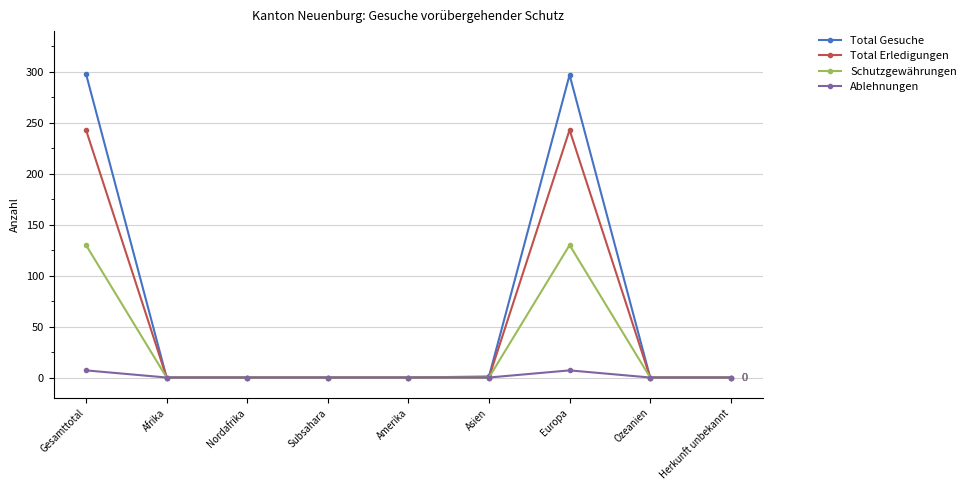

List the series in order of their peak value, highest first.

Total Gesuche, Total Erledigungen, Schutzgewährungen, Ablehnungen